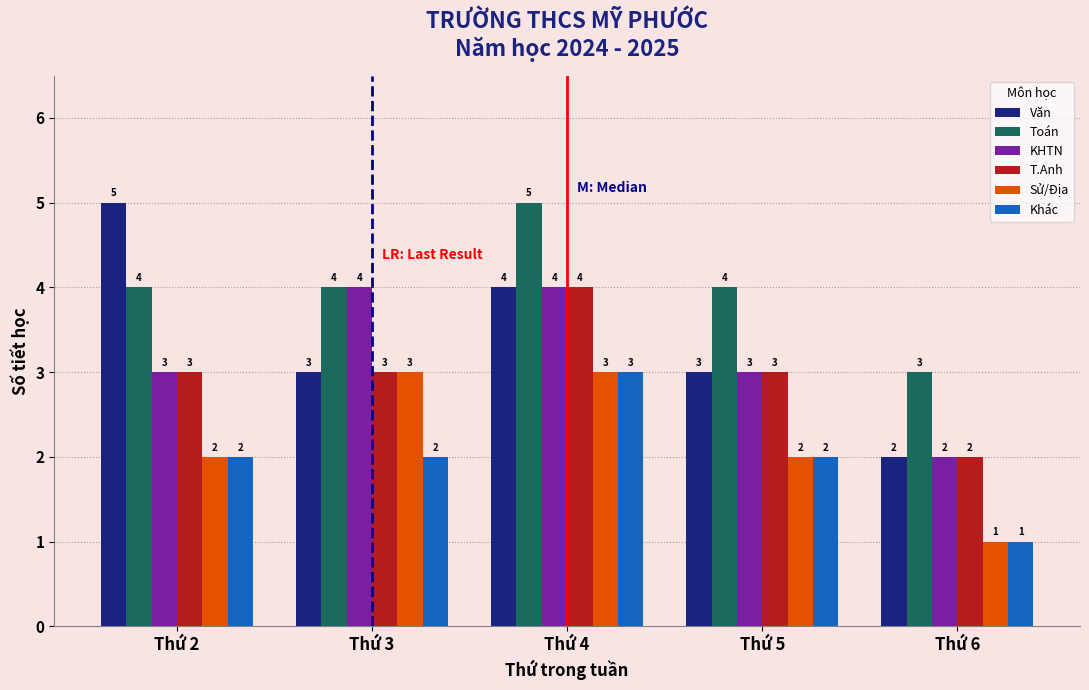

Reading left to right, extract all data points from this chart.

Văn: Thứ 2=5	Thứ 3=3	Thứ 4=4	Thứ 5=3	Thứ 6=2
Toán: Thứ 2=4	Thứ 3=4	Thứ 4=5	Thứ 5=4	Thứ 6=3
KHTN: Thứ 2=3	Thứ 3=4	Thứ 4=4	Thứ 5=3	Thứ 6=2
T.Anh: Thứ 2=3	Thứ 3=3	Thứ 4=4	Thứ 5=3	Thứ 6=2
Sử/Địa: Thứ 2=2	Thứ 3=3	Thứ 4=3	Thứ 5=2	Thứ 6=1
Khác: Thứ 2=2	Thứ 3=2	Thứ 4=3	Thứ 5=2	Thứ 6=1